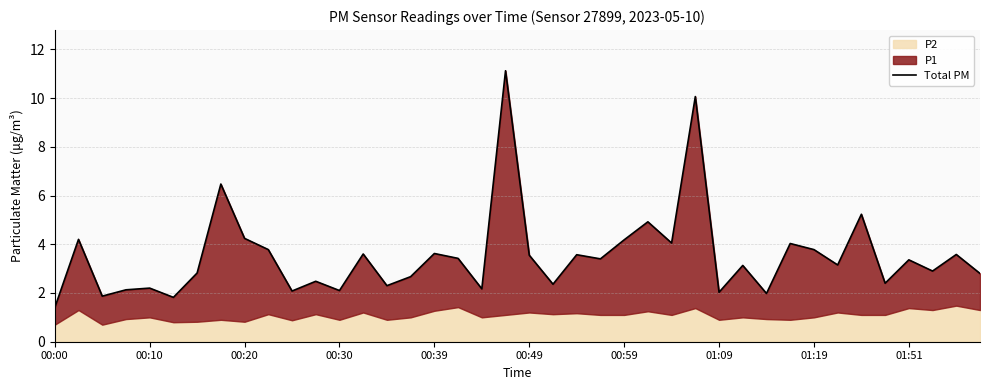

What is the value of the 39th point from the left?

3.6